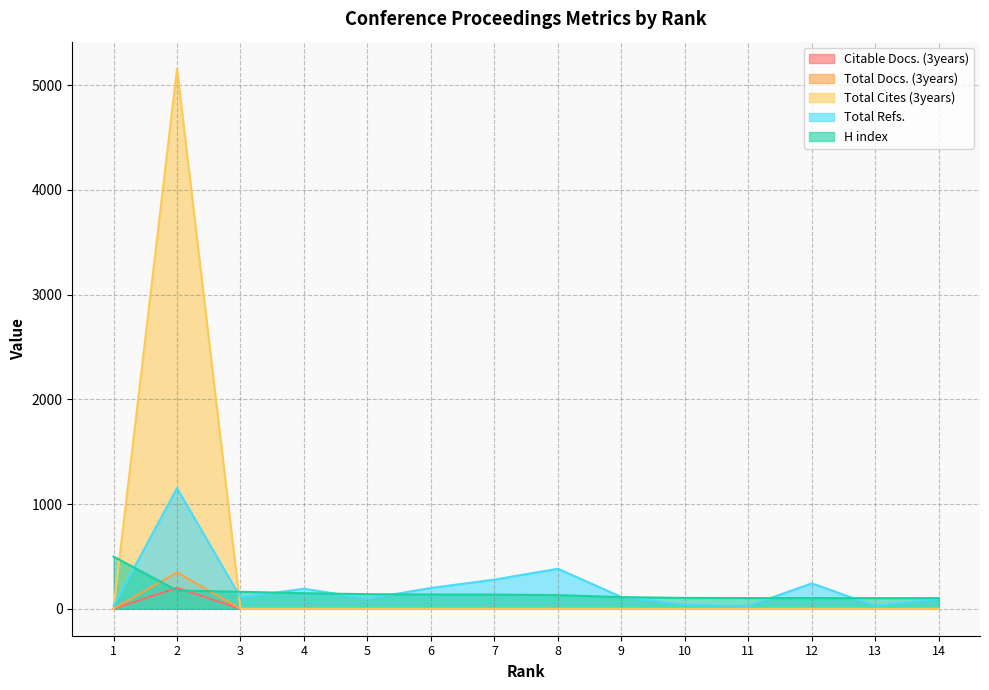

Does the chart display data point markers on the line(s)?

No